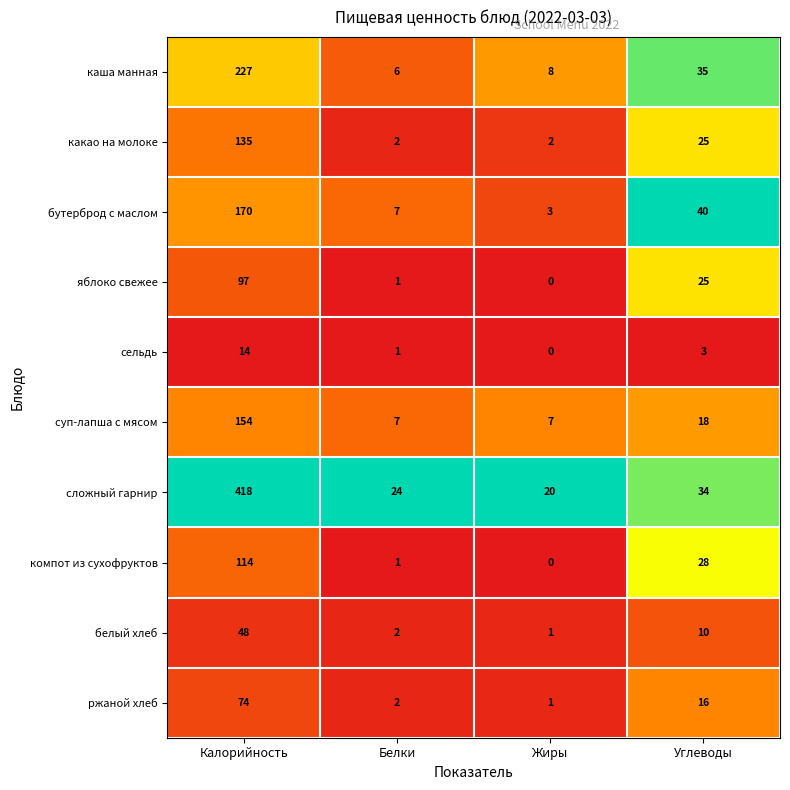

Count the number of data series in this chart.

10